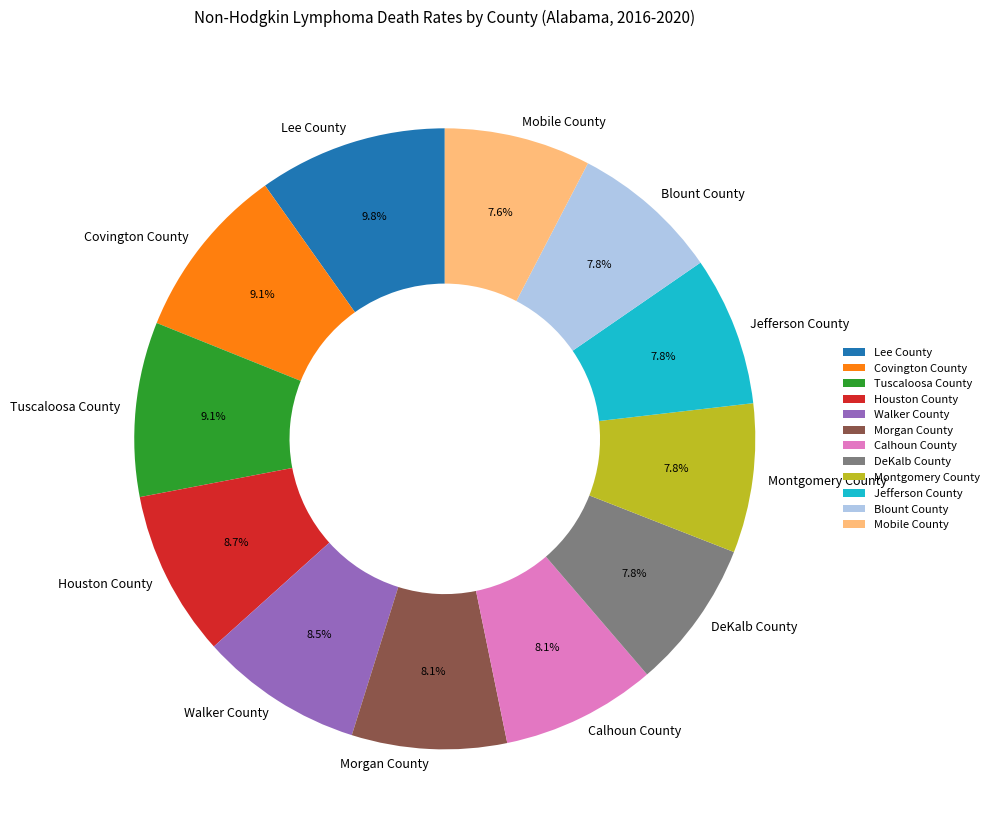

Between Walker County and Blount County, which is larger?

Walker County